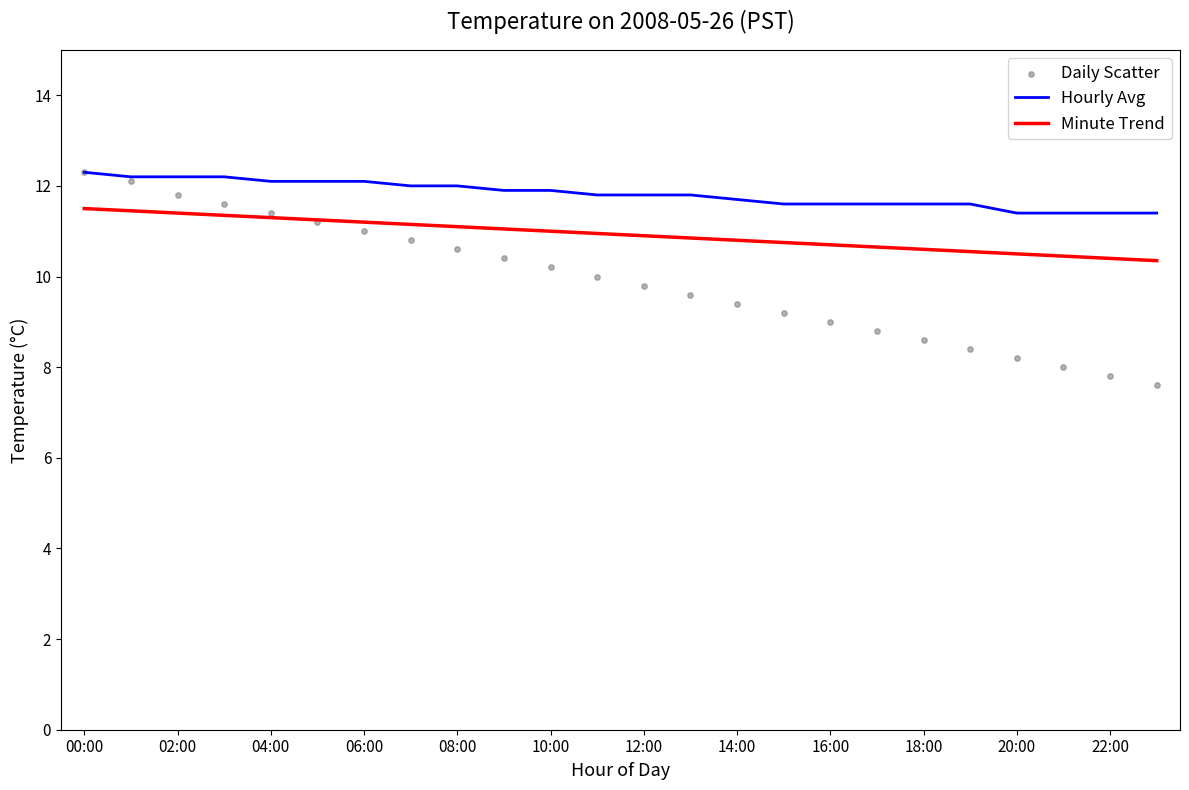

What are all the series names shown in the legend?

Hourly Avg, Minute Trend, Daily Scatter